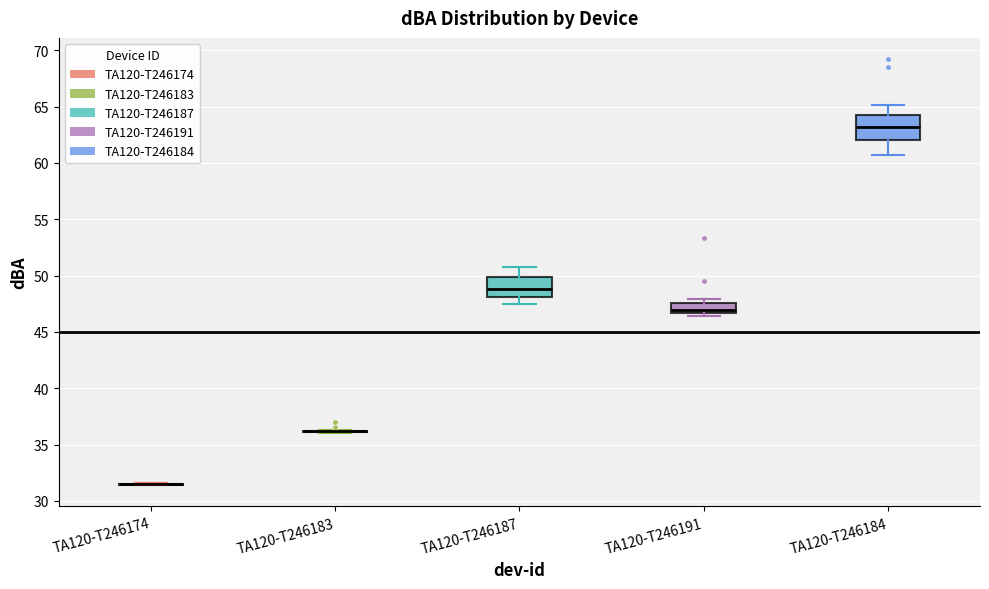

Reading left to right, transcribe this box plot: for each box, give where its median line is, the range the box spans, and where its two whiskers end, as read against the y-axis. The values are not printed on the chart, so give them approximately, as read against the axis.

TA120-T246174: box collapsed to a line at 31.5, whiskers 31.5 to 31.5
TA120-T246183: box collapsed to a line at 36.0, whiskers 36.0 to 36.5
TA120-T246187: median 49.0, box 48.0 to 50.0, whiskers 47.5 to 51.0
TA120-T246191: median 47.0, box 46.5 to 47.5, whiskers 46.5 (just below the box's lower edge) to 48.0
TA120-T246184: median 63.0, box 62.0 to 64.5, whiskers 60.5 to 65.0